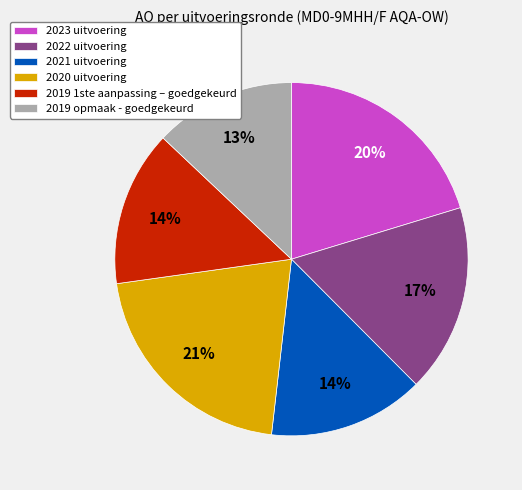

What percentage is the 2019 1ste aanpassing – goedgekeurd slice, to the nearest percent?

14%